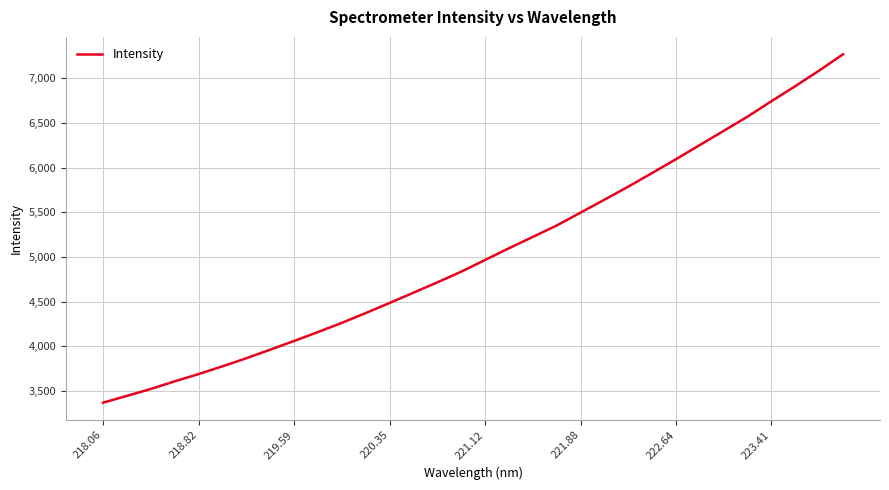

What is the average value?

5049.9